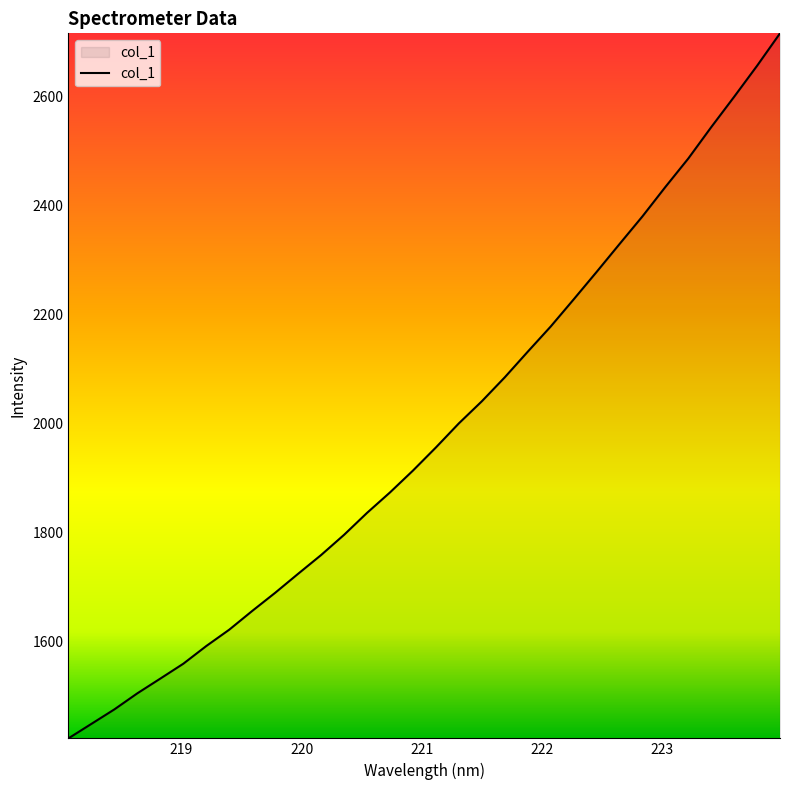

Reading left to right, what are all the values shown in this chart?

1421.3	1447.9	1474.6	1504.1	1531.1	1558.4	1590.9	1620.9	1655.4	1688.7	1723.6	1758.0	1795.2	1835.5	1873.0	1913.1	1955.6	1999.8	2040.3	2084.4	2131.4	2177.6	2227.3	2277.7	2329.0	2379.8	2433.9	2486.2	2543.8	2599.5	2656.5	2716.0